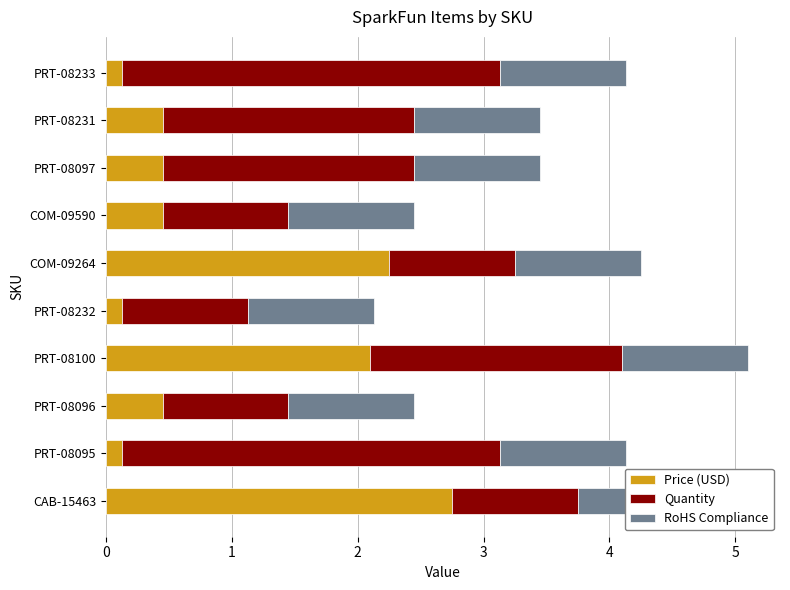

Is the value of Quantity at CAB-15463 greater than the value of Price (USD) at COM-09264?

No